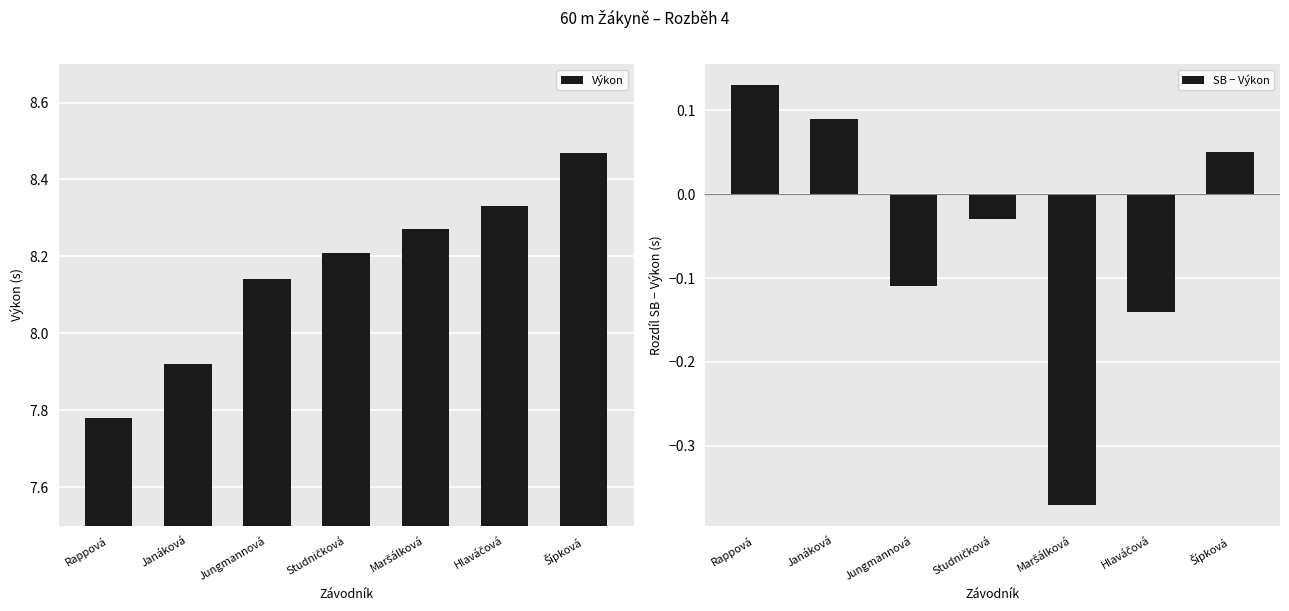

At how many categories does at least one series exceed 2?

7